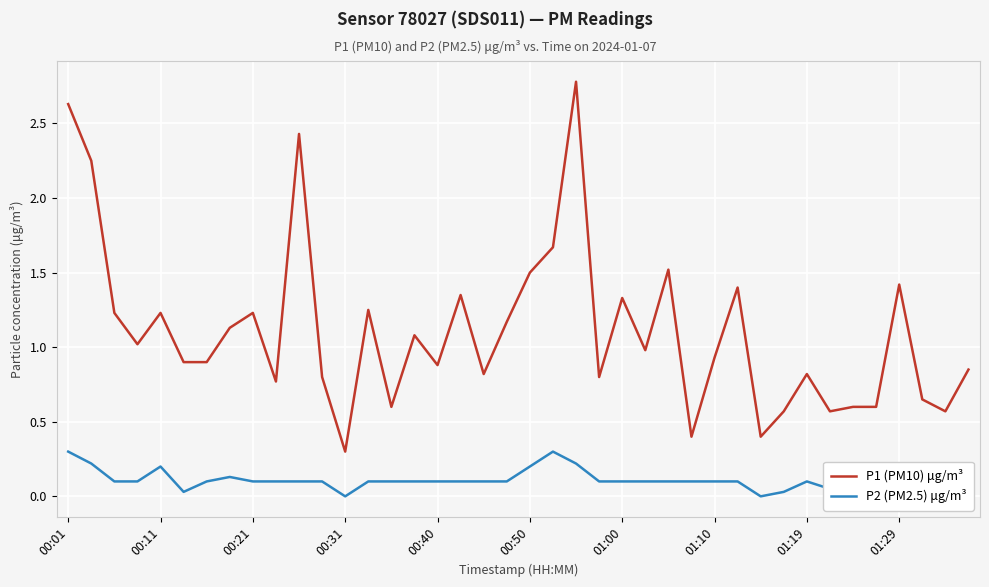

Does the chart display data point markers on the line(s)?

No